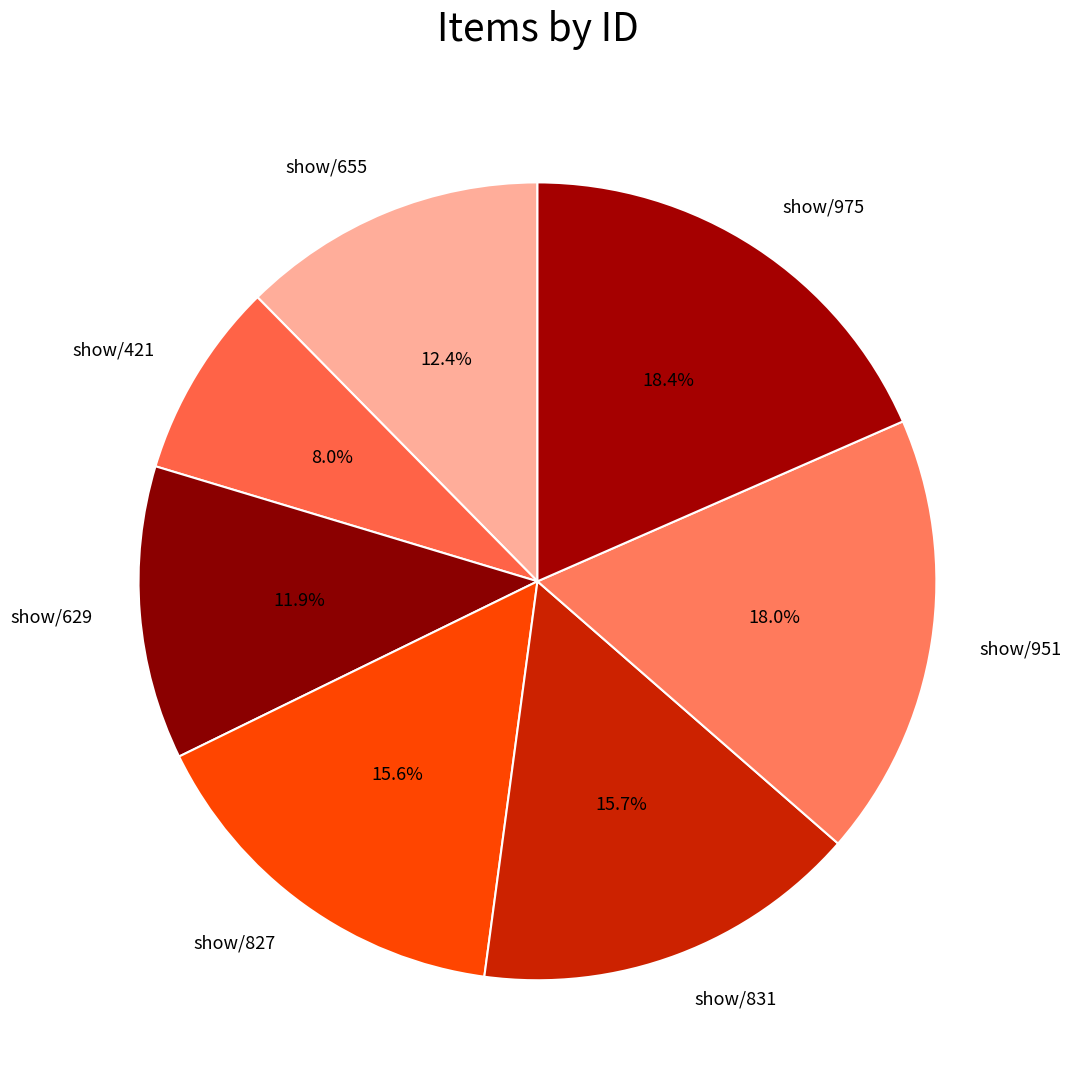

Which has a higher value, show/421 or show/975?

show/975